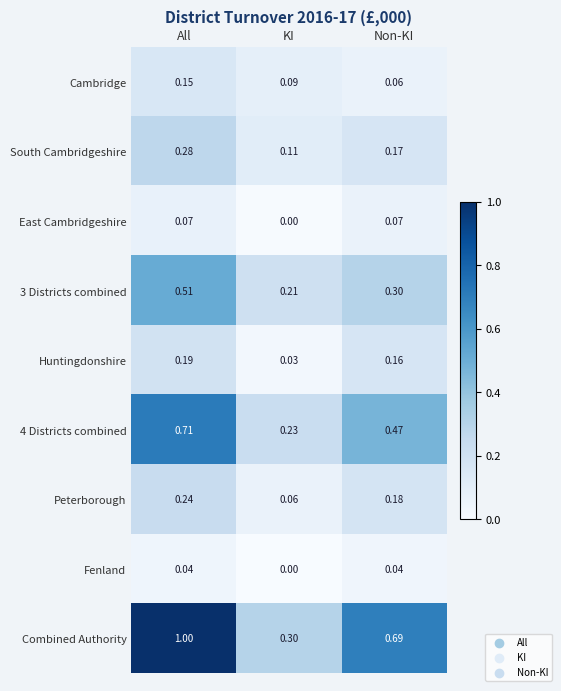

Rank the categories by Huntingdonshire value from lowest to highest.

KI, Non-KI, All